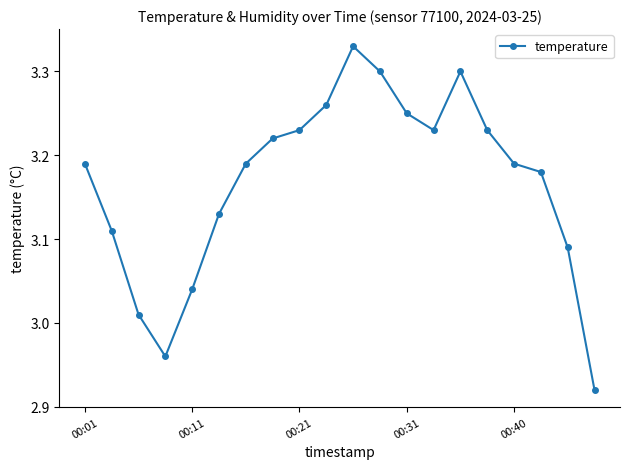

How many interior local valleys (lower than both neighbors) does the data have?

2